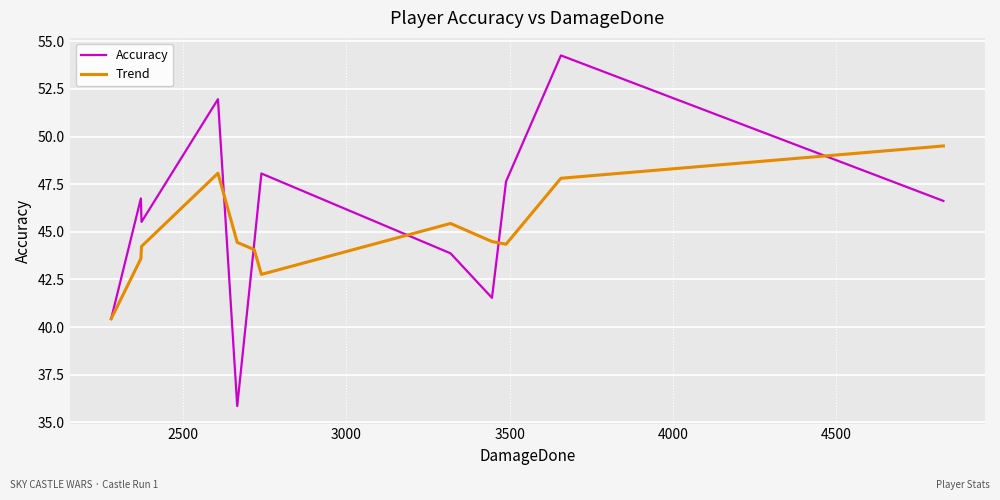

What is the difference between the maximum and second lowest values in the Accuracy series?

13.8